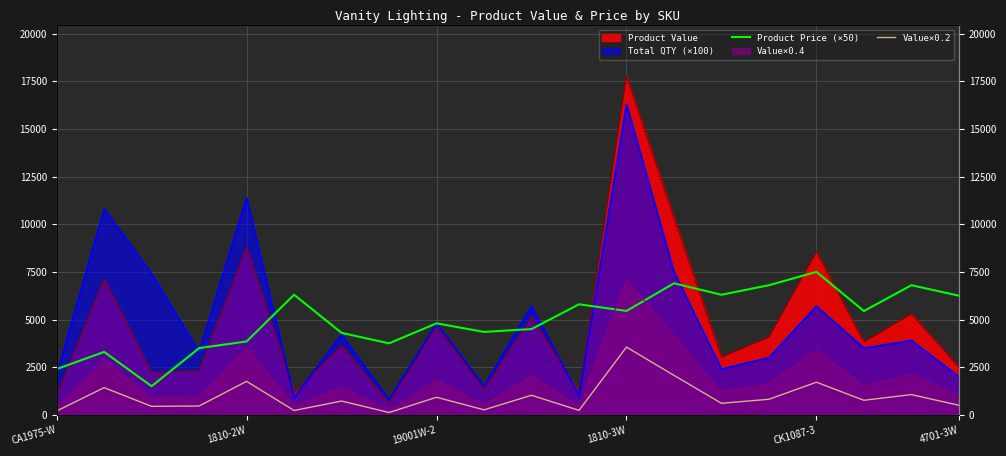

True or false: Value×0.2 has a value of 733.2 at 1810-2W.

False